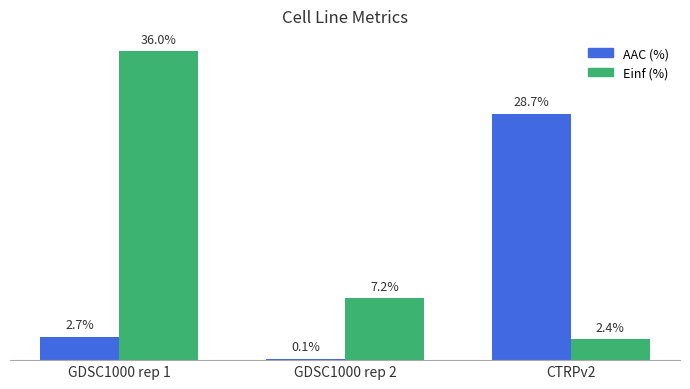

At which label is AAC (%) closest to 14?

GDSC1000 rep 1